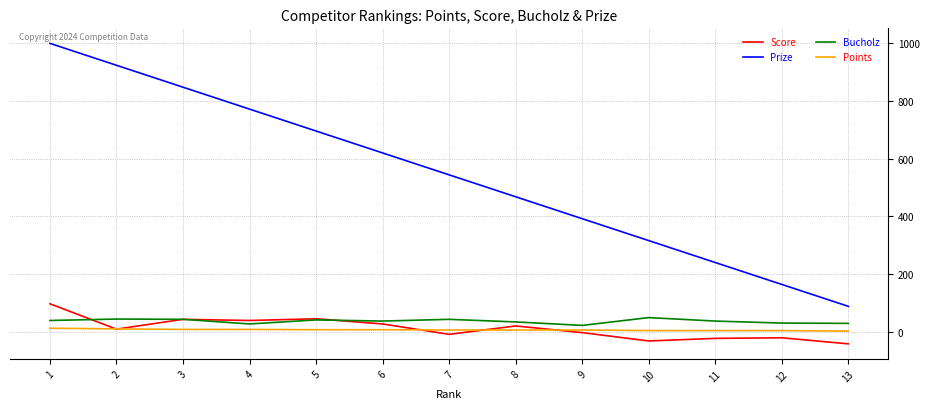

The value of Prize at 9 is 249. True or false?

False